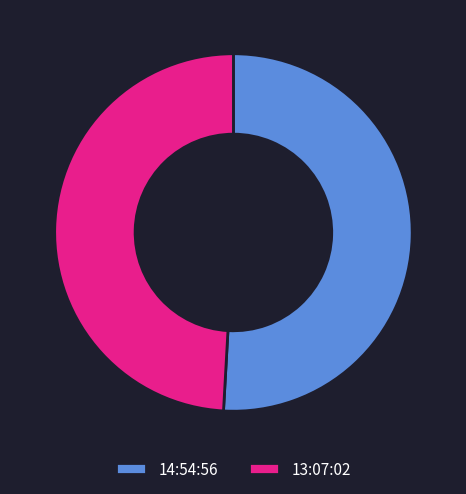

Which category has the biggest portion of the pie?

14:54:56